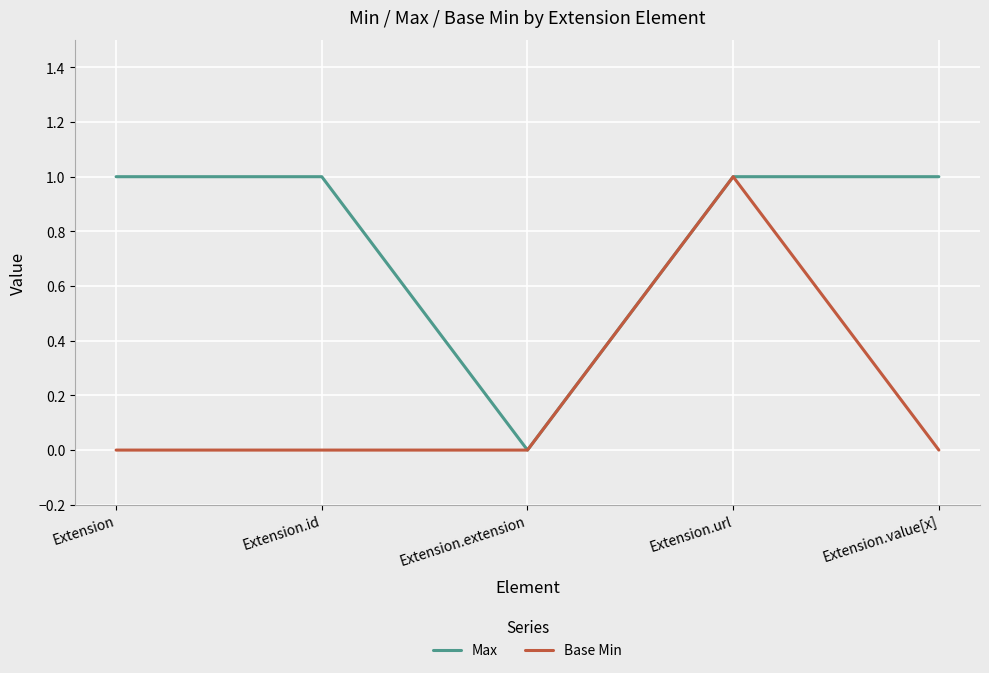

Rank the series by their average value, from lowest to highest.

Base Min, Max